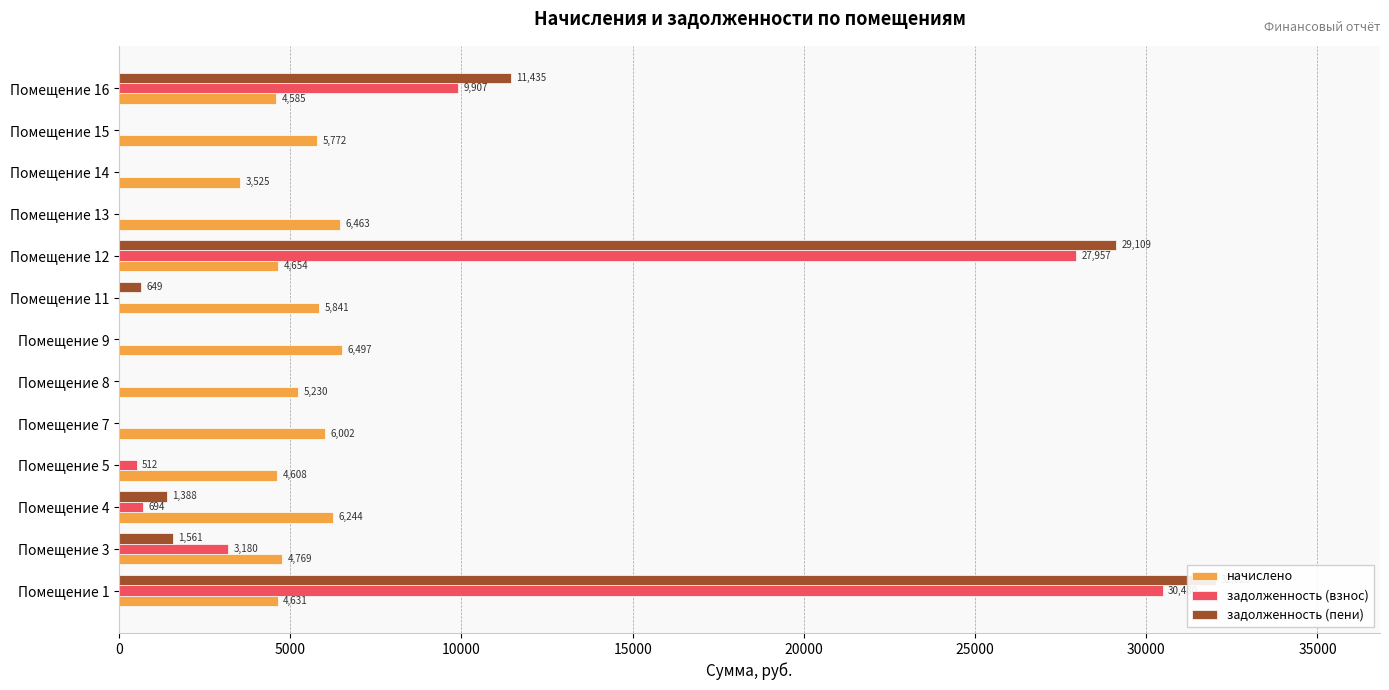

Are the bars horizontal?

Yes